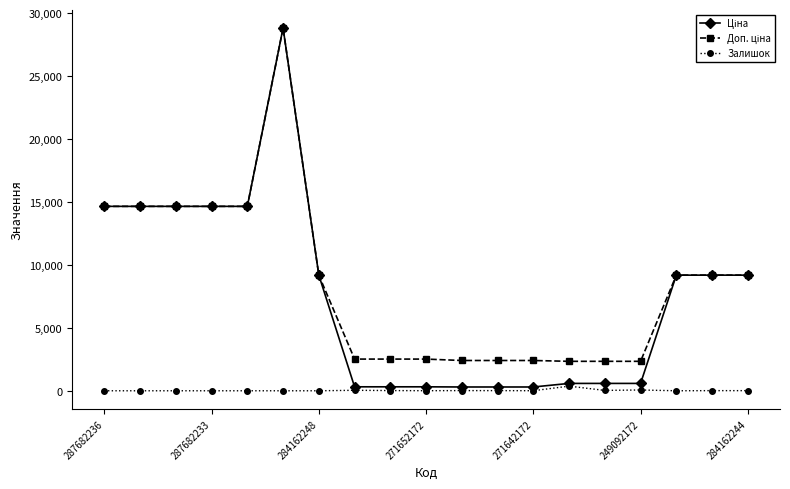

True or false: Залишок has more than 0 points higher than both neighbors.

True